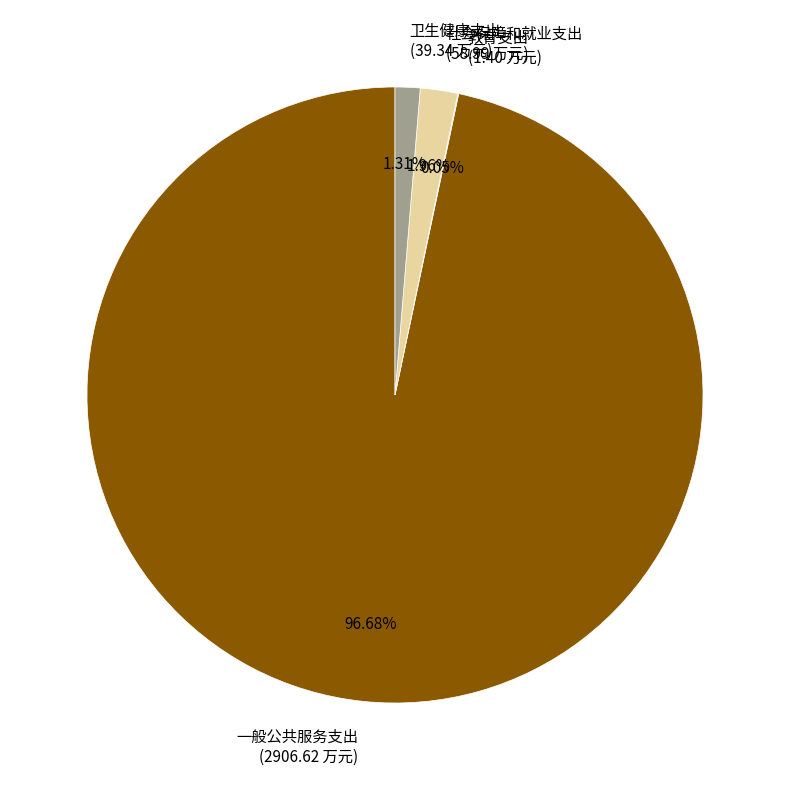

Which has a higher value, 一般公共服务支出 (2906.62 万元) or 卫生健康支出 (39.34 万元)?

一般公共服务支出 (2906.62 万元)